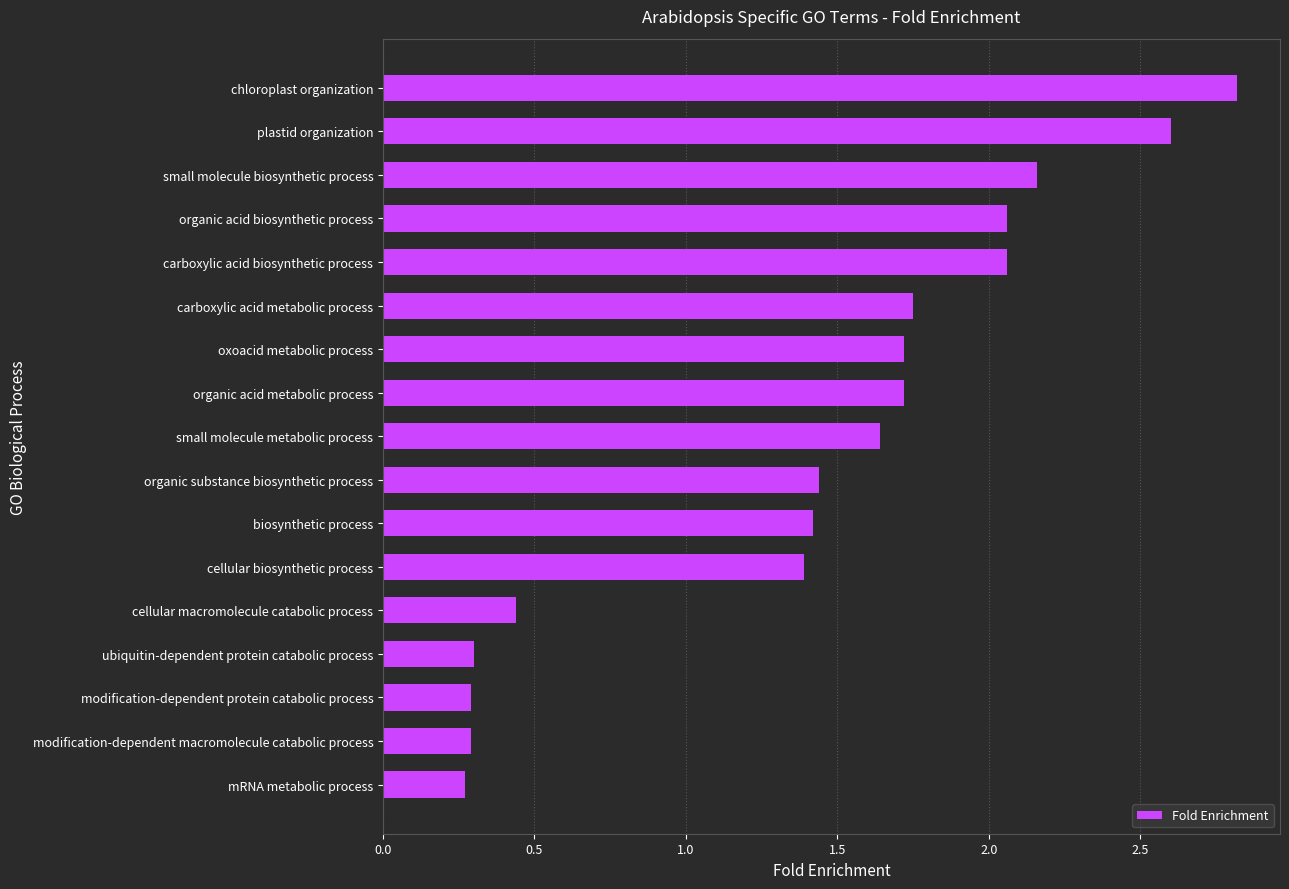

What is the sum of the values at small molecule biosynthetic process and organic acid biosynthetic process?

4.2